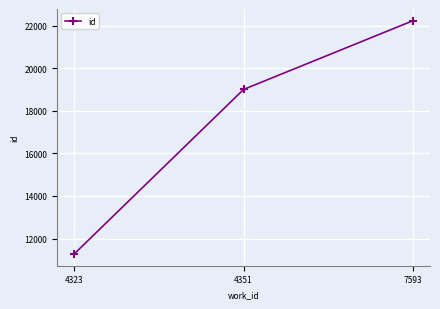

Reading left to right, extract all data points from this chart.

4323=11272	4351=19003	7593=22233